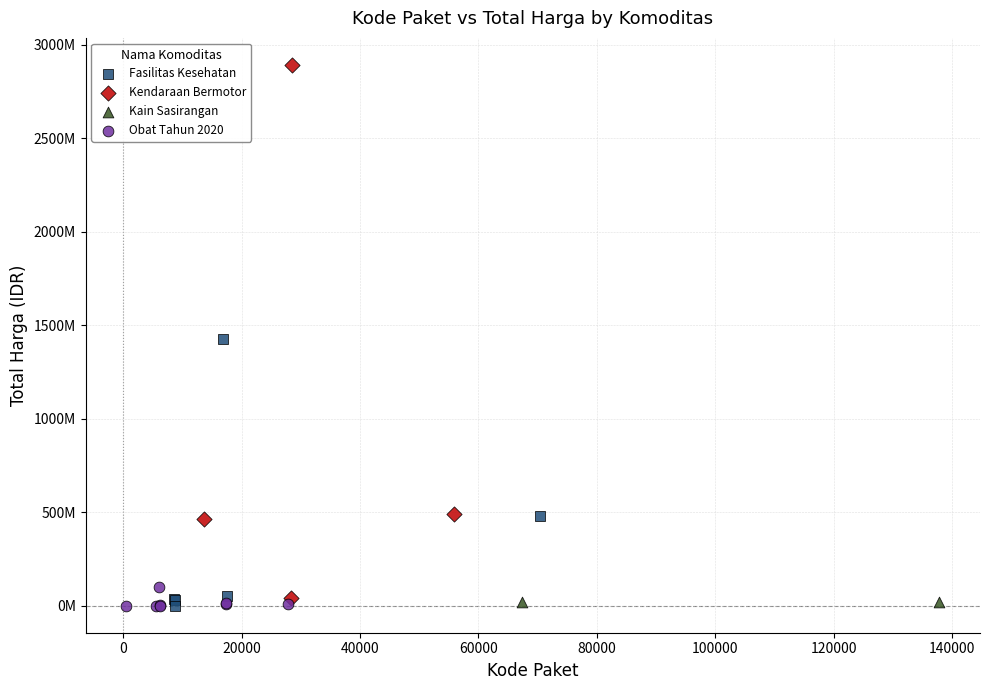

What are all the series names shown in the legend?

Fasilitas Kesehatan, Kendaraan Bermotor, Kain Sasirangan, Obat Tahun 2020